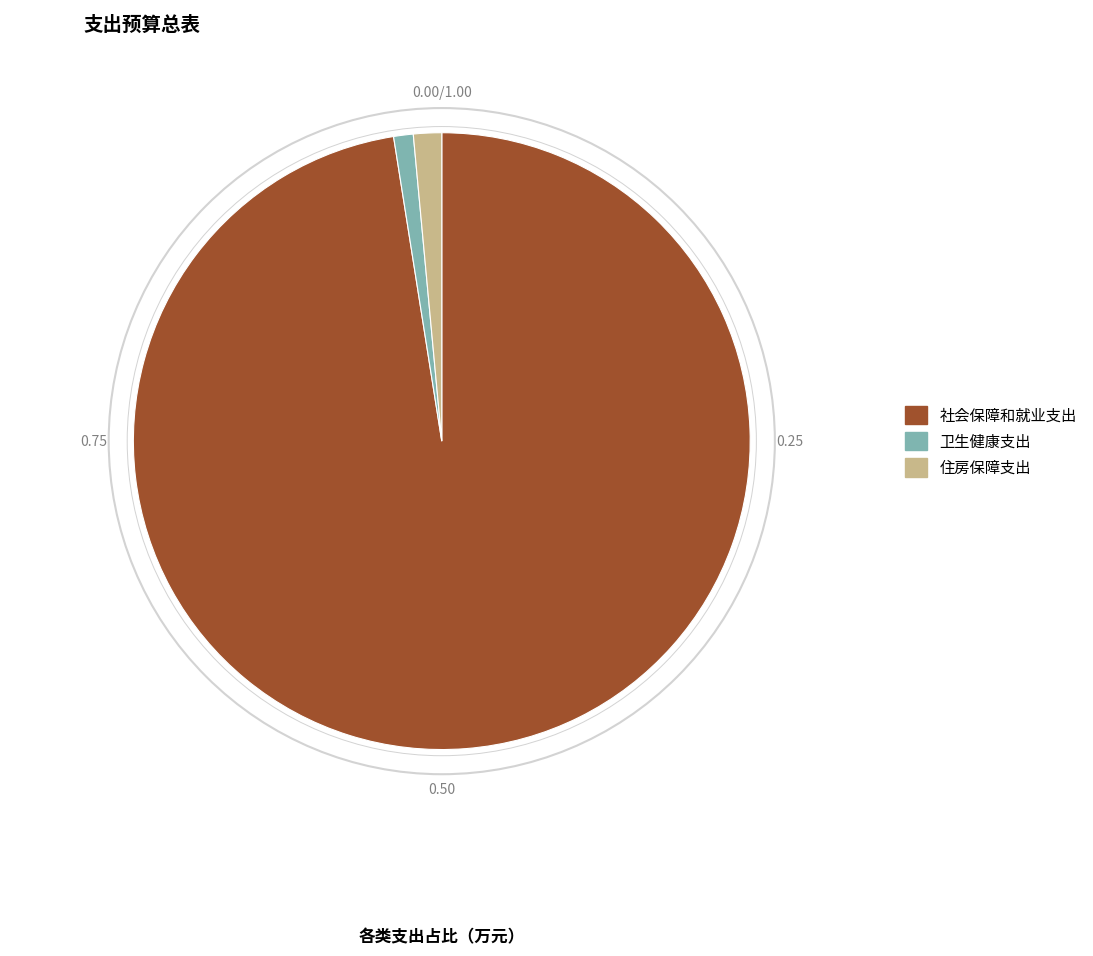

Do 卫生健康支出 and 住房保障支出 together represent more than half of the pie?

No